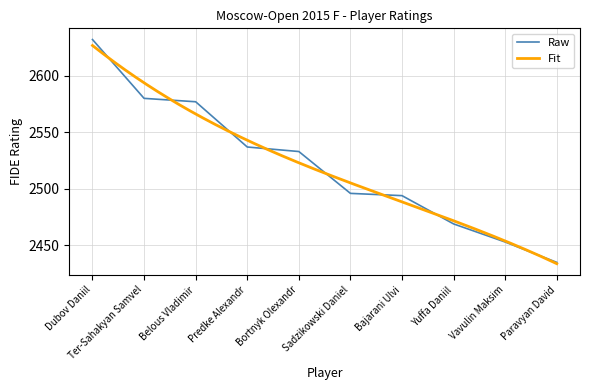

Reading right to left, extract all data points from this chart.

2435	2453	2469	2494	2496	2533	2537	2577	2580	2632